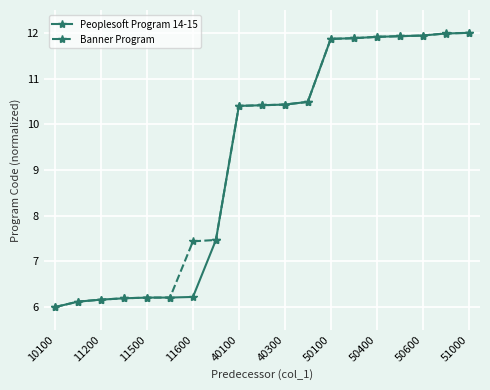

What is the value of the Banner Program point at the 13th from the left?

11.9